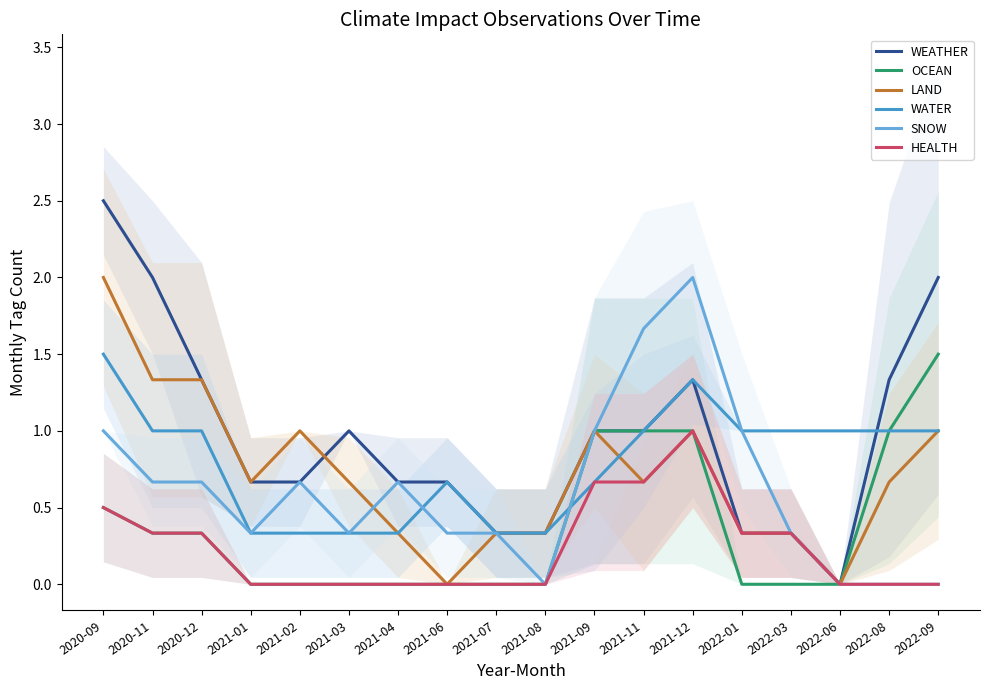

True or false: HEALTH and LAND intersect in this chart.

False